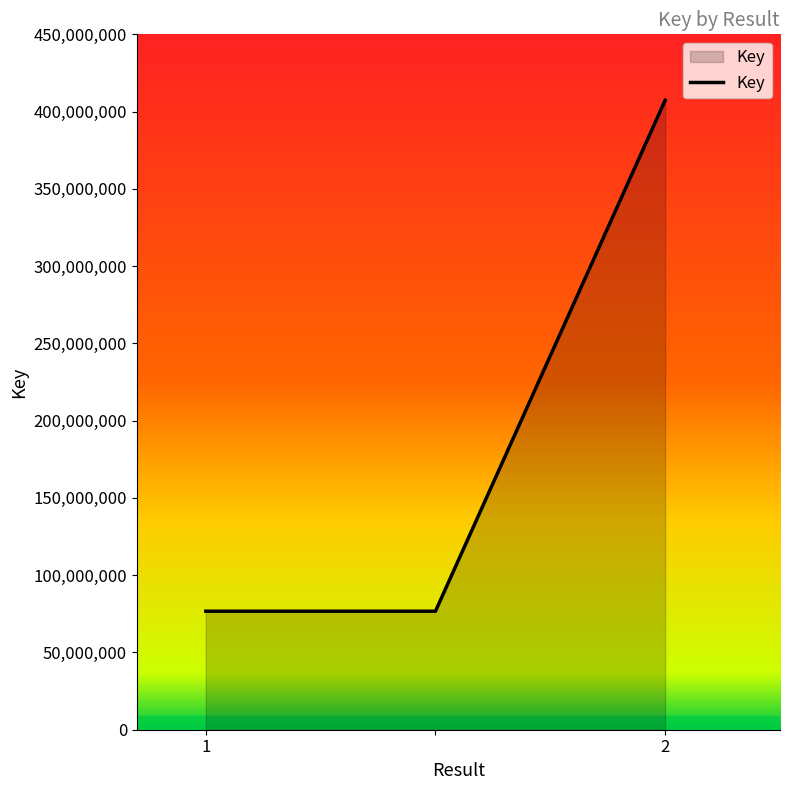

What is the average value?

186909443